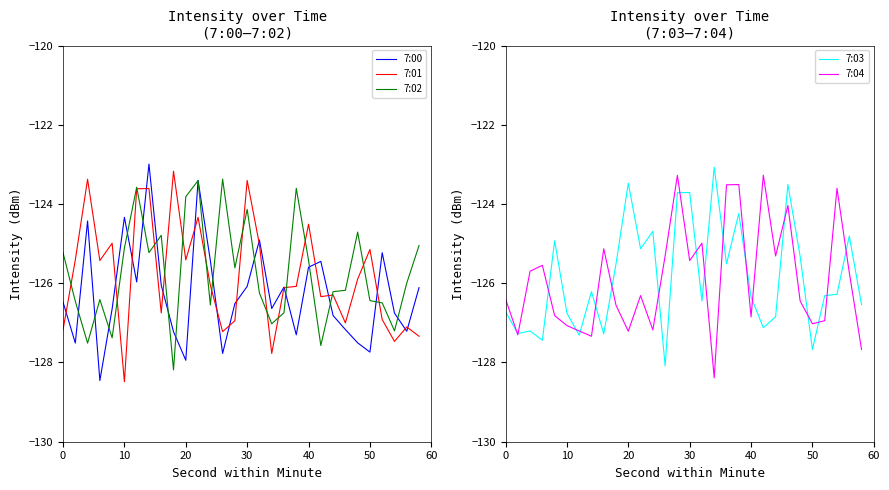

What is the difference between the maximum and second lowest values in the 7:02 series?

4.2